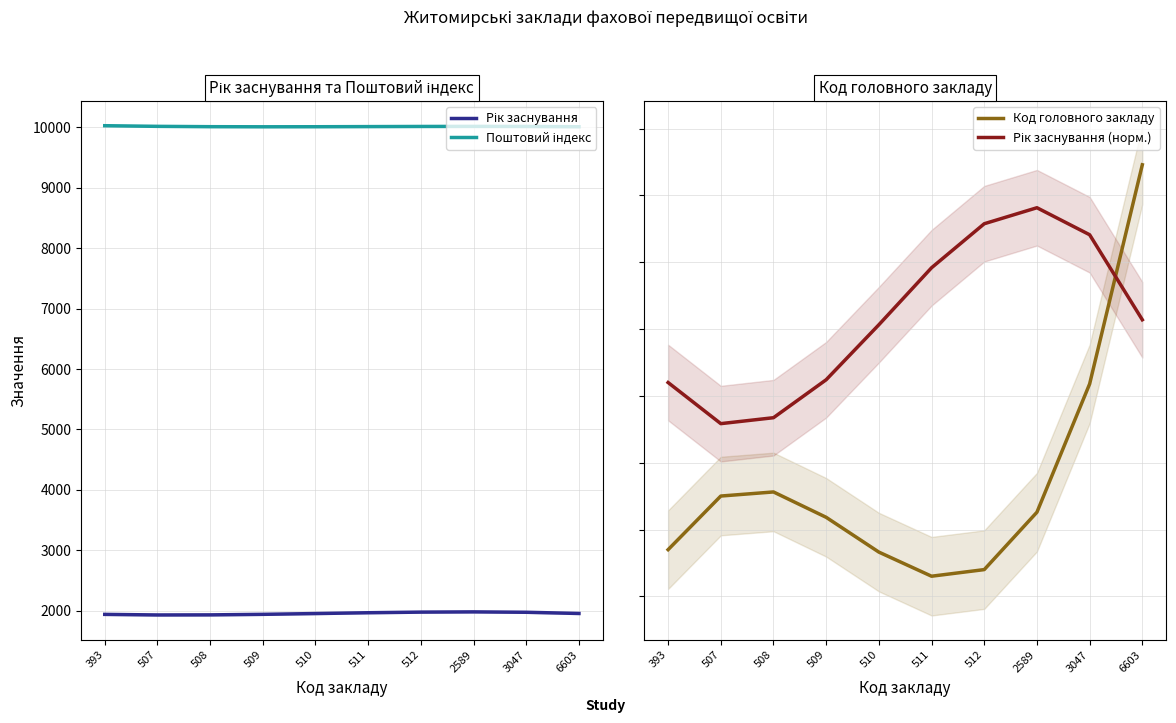

True or false: Поштовий індекс has more than 1 points higher than both neighbors.

False